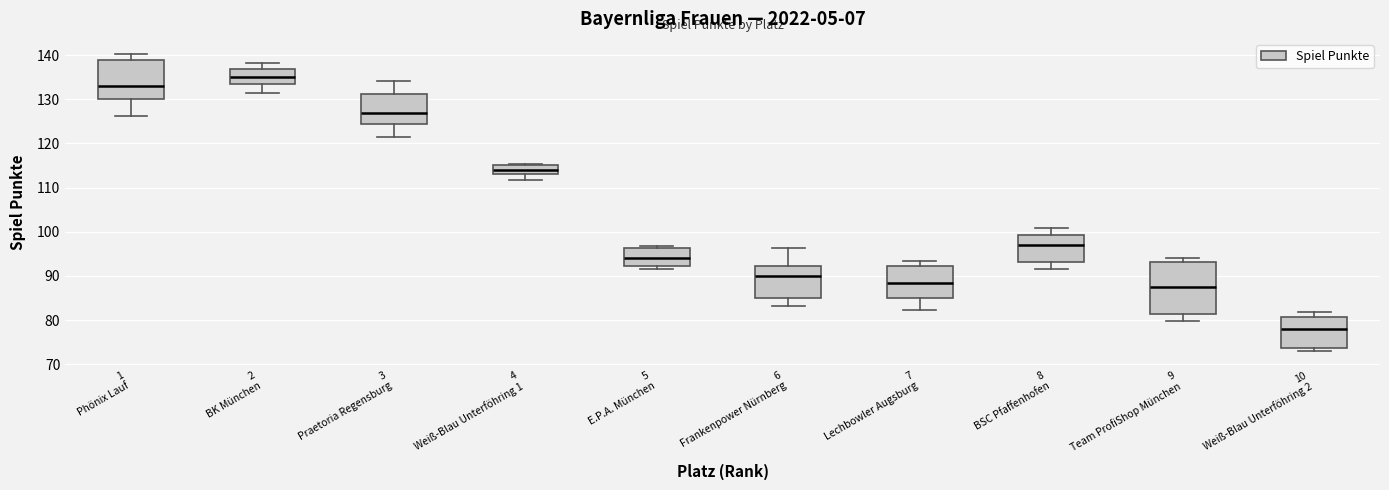

Where is the upper edge of the box for 5 E.P.A. München on the y-axis? The values are not printed on the chart, so give them approximately, as read against the axis.

96